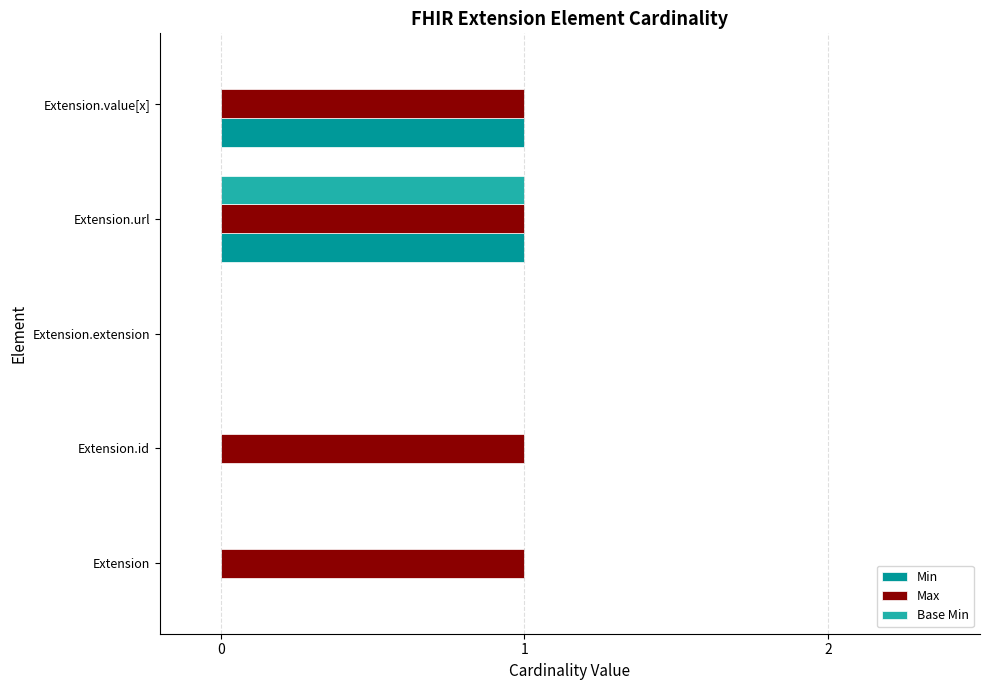

Is it true that Max equals -1 at Extension.extension?

False